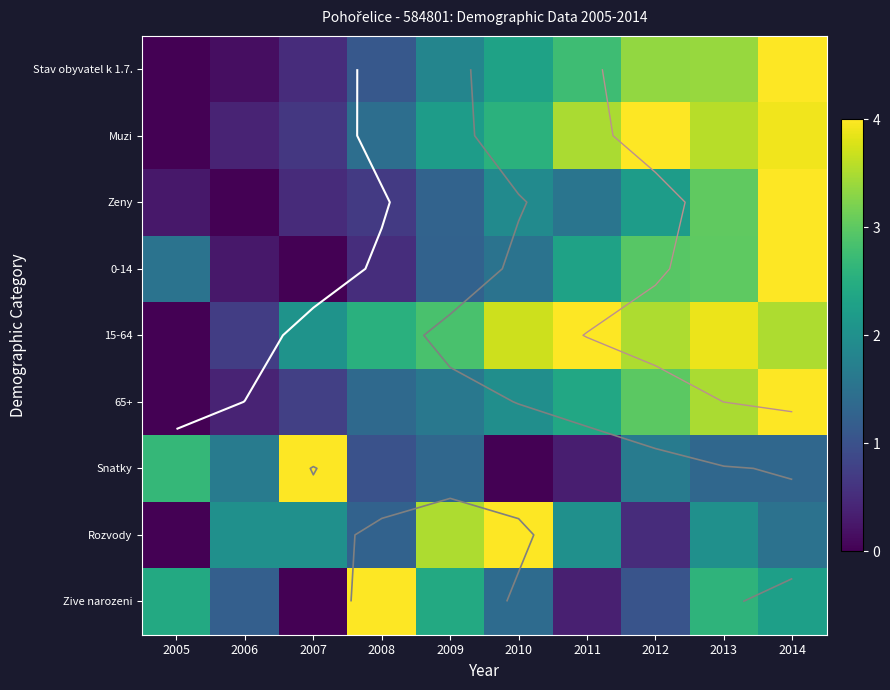

Is it true that Stav obyvatel k 1.7. equals 0.5 at 2007?

True